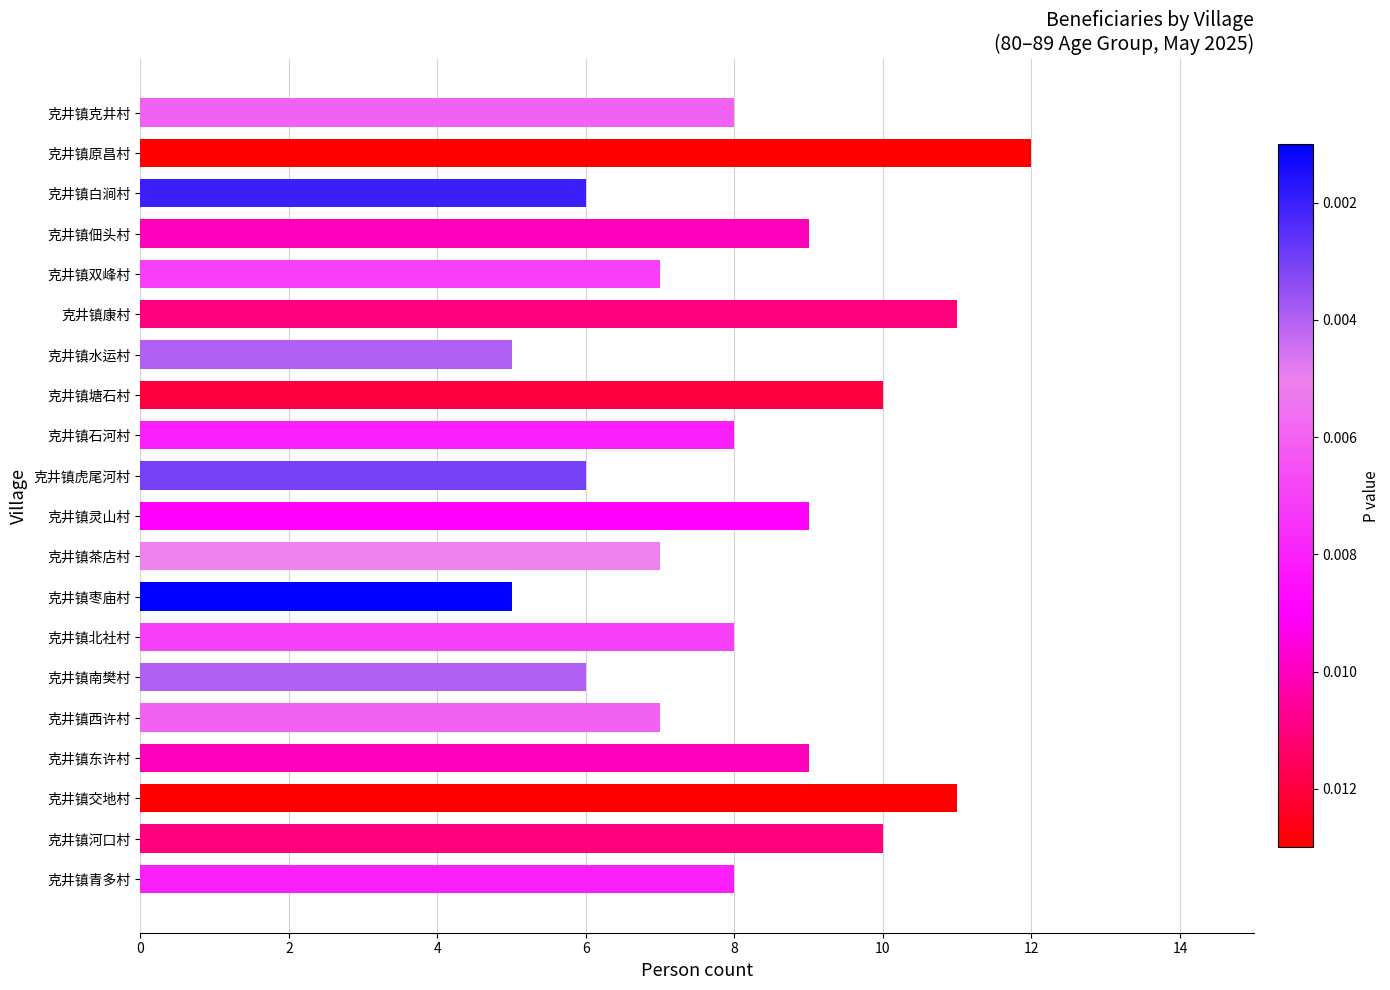

Count the number of categories in the chart.

20